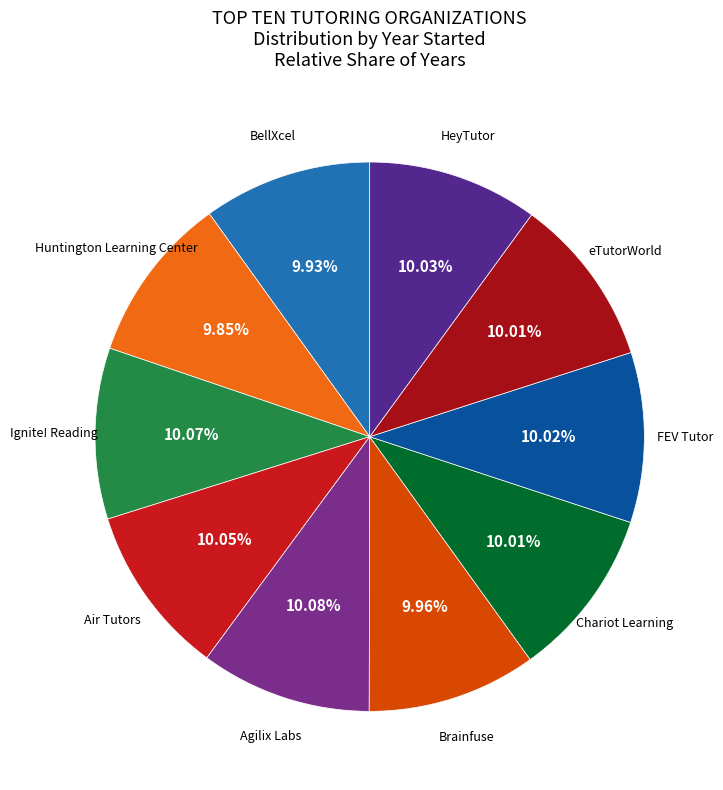

How many slices are in this pie chart?

10